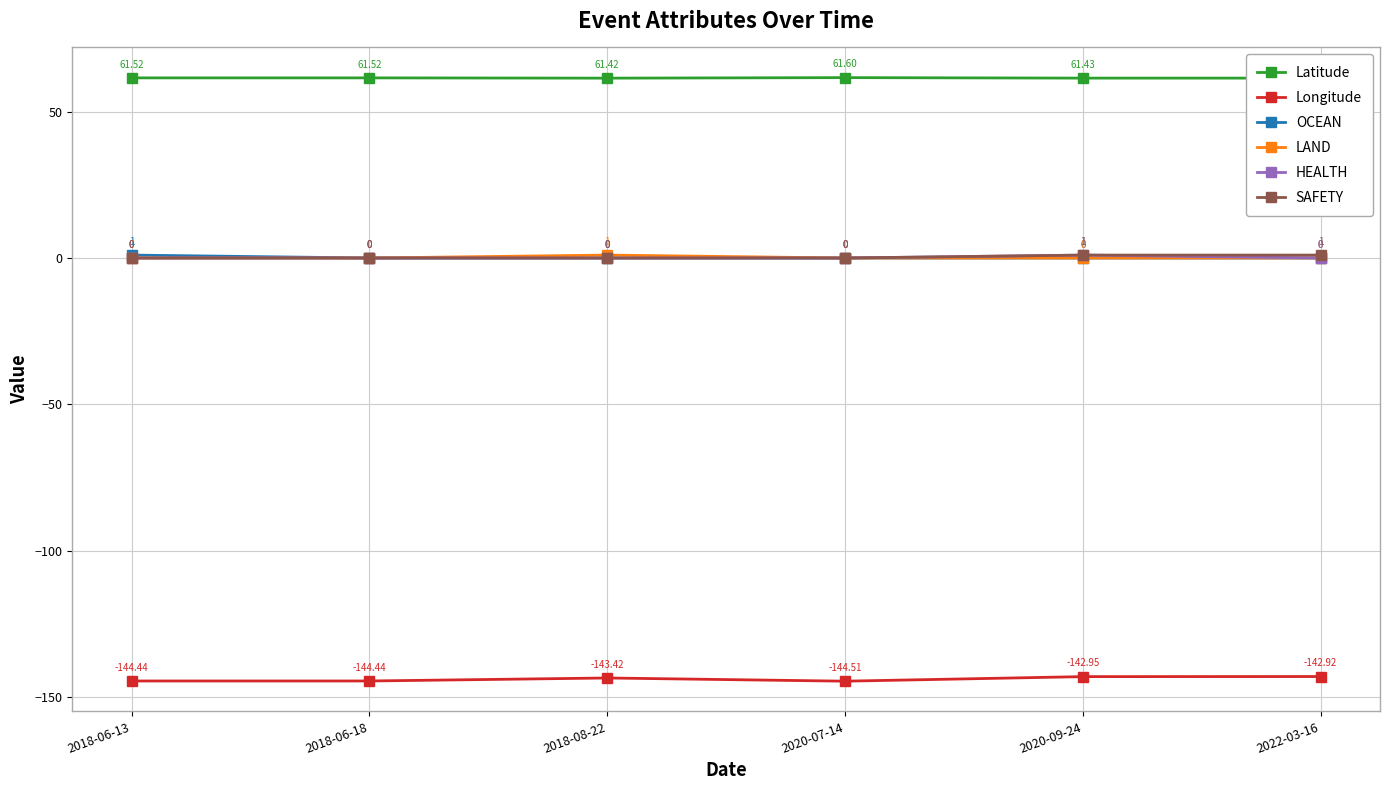

Which category has the highest value across all series?

2020-07-14